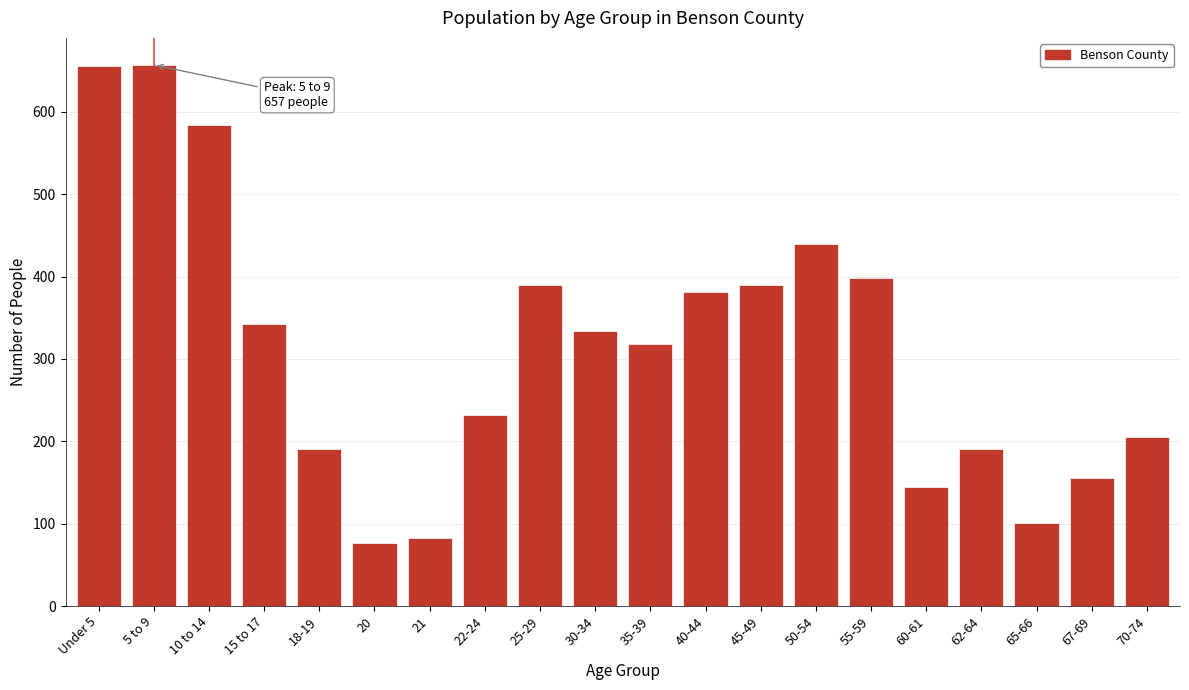

What is the sum of the values at 60-61 and 5 to 9?

801